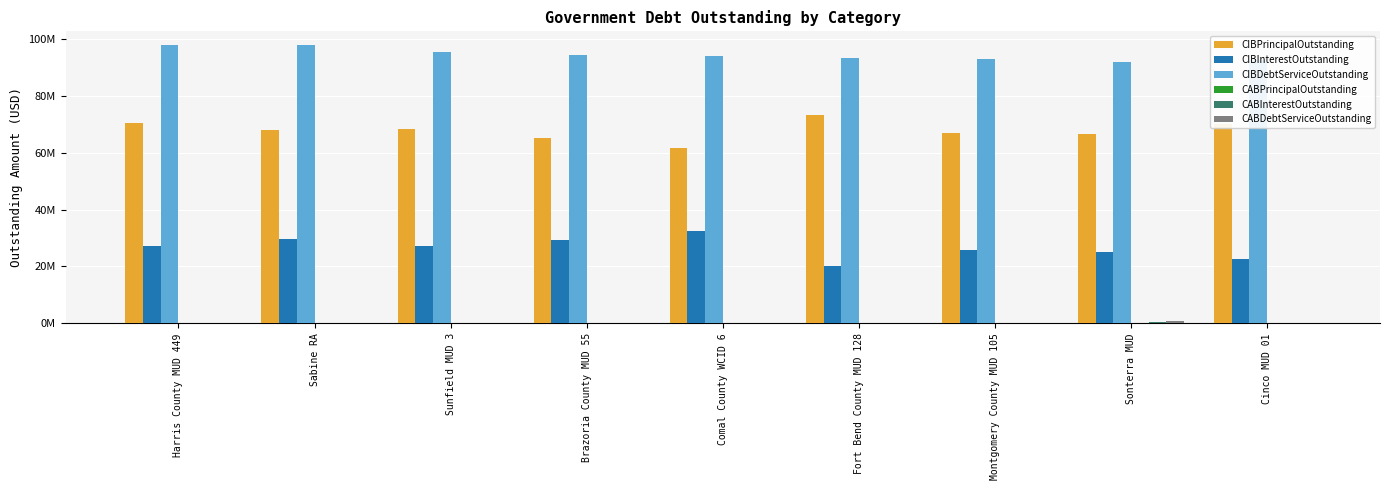

The value of CIBInterestOutstanding at Montgomery County MUD 105 is 25833842.6. True or false?

True